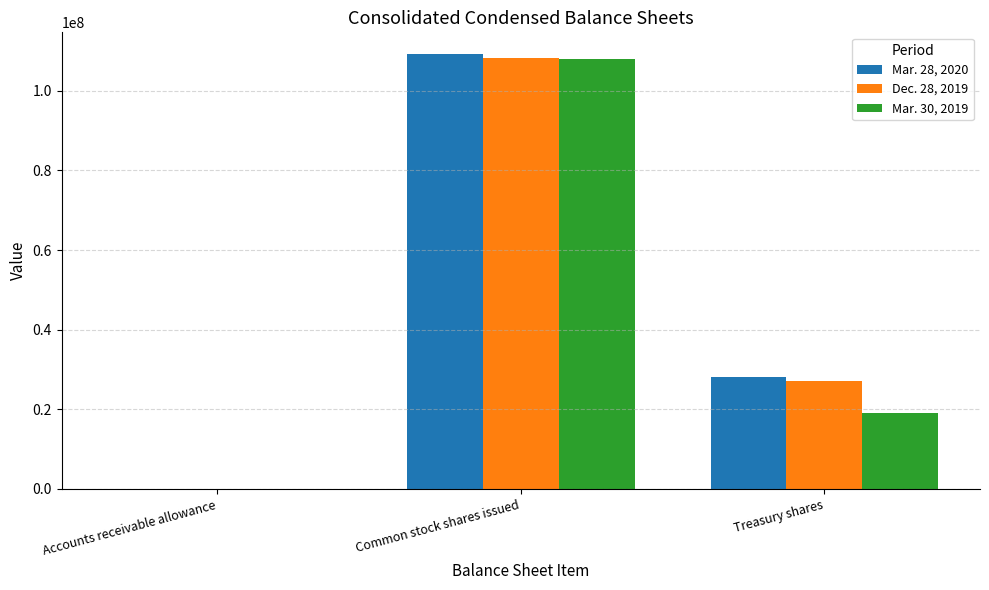

What is the sum of all Mar. 28, 2020 values?

137355623.3